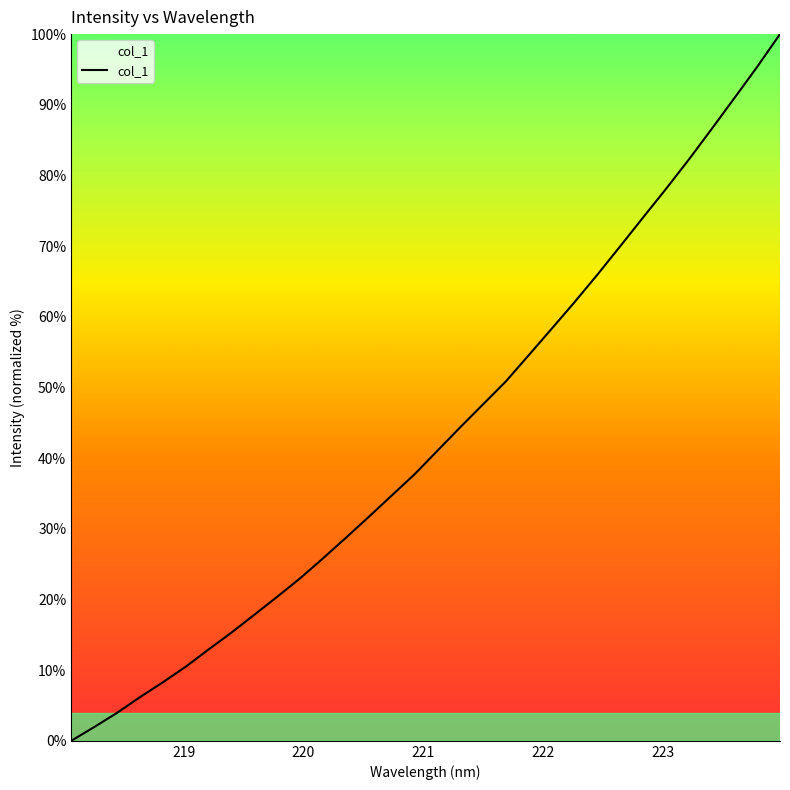

What is the greatest value displayed?

100.0